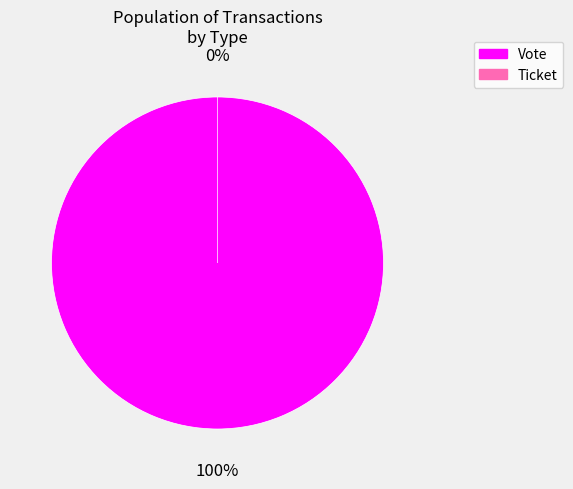

Does Ticket represent more than half of the total?

No